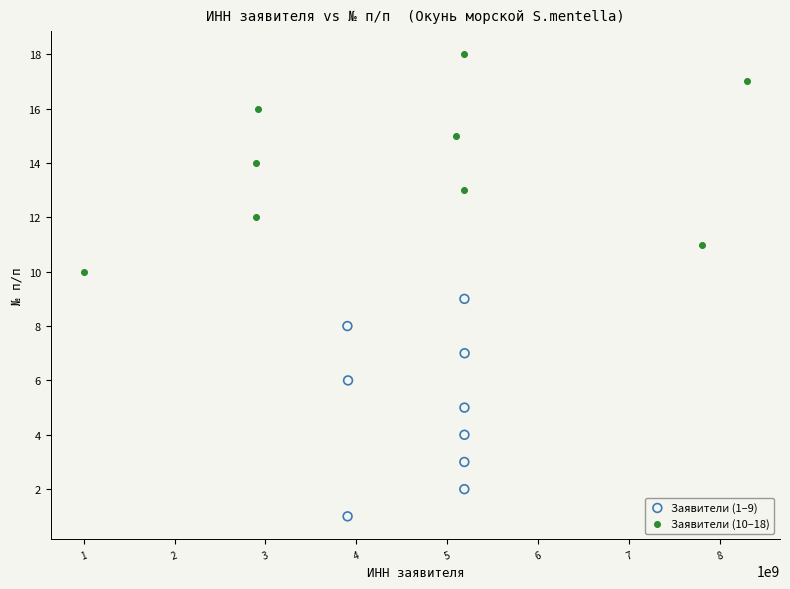

Which series contains the lowest Y value?

Заявители (1–9)